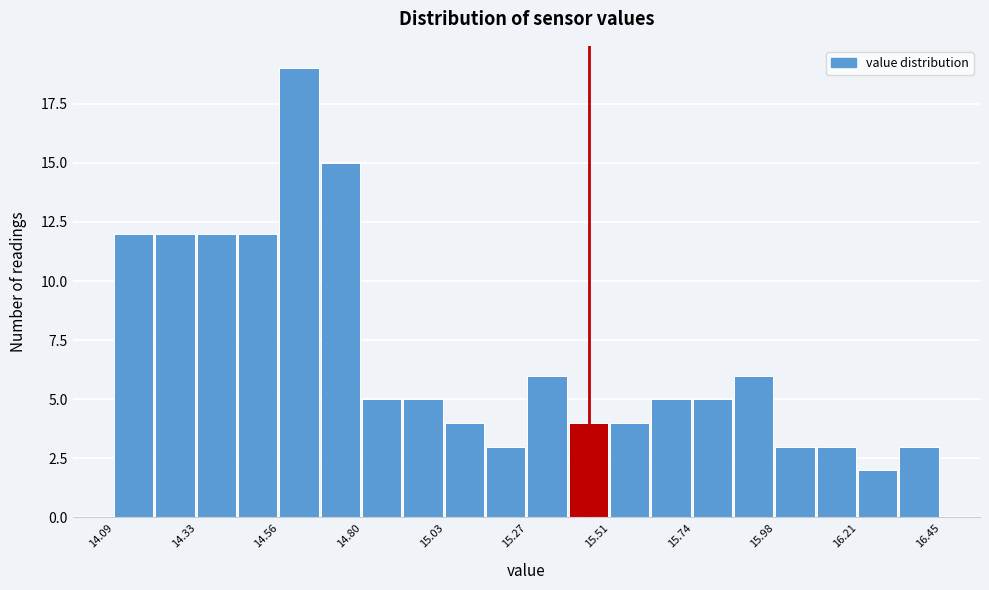

Read against the x-axis, roughly where is the centre of the tallest bar?

14.60